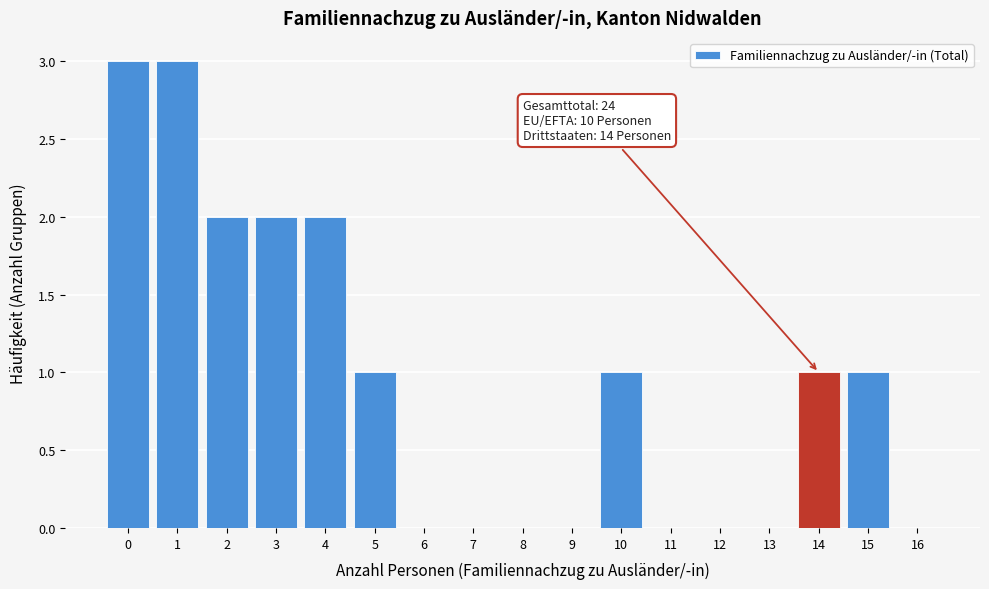

Reading left to right, what are all the values shown in this chart?

0=3	1=3	2=2	3=2	4=2	5=1	6=0	7=0	8=0	9=0	10=1	11=0	12=0	13=0	14=1	15=1	16=0